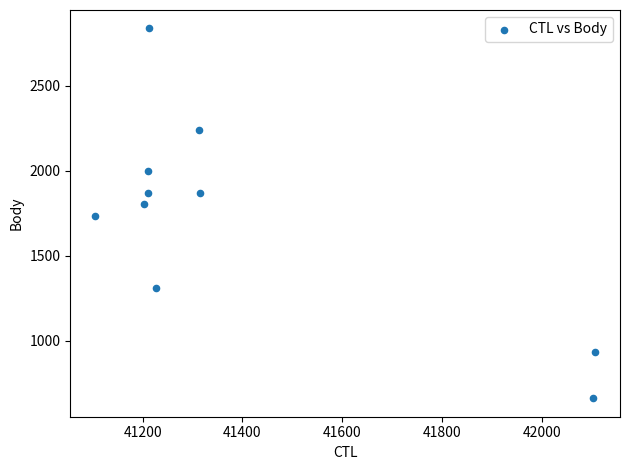

What is the average Y value?

1726